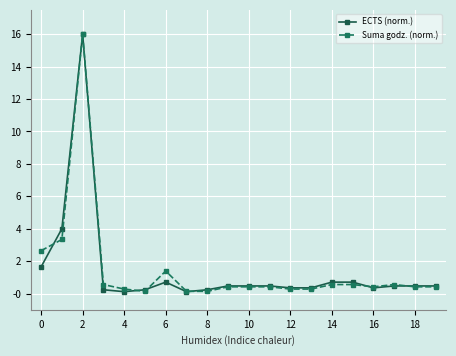

What is the value of the Suma godz. (norm.) point at the 10th from the left?

0.4